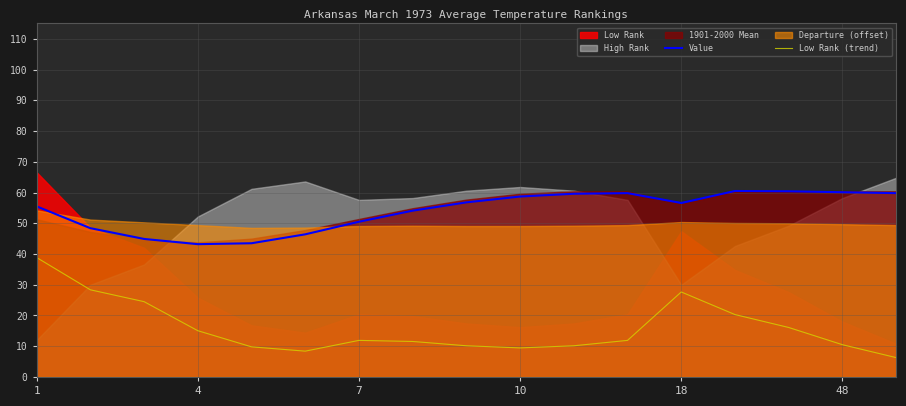

True or false: Value has a value of 65.3 at 4.

False